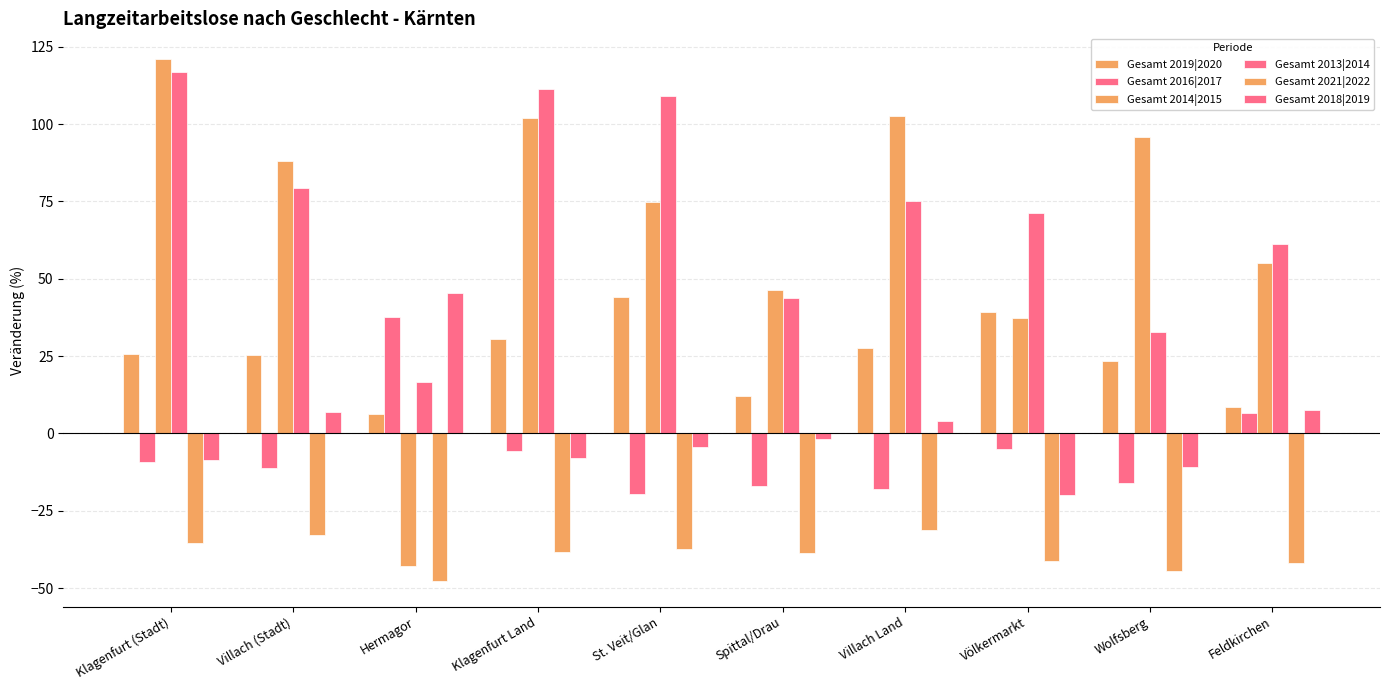

Does the chart contain any negative values?

Yes